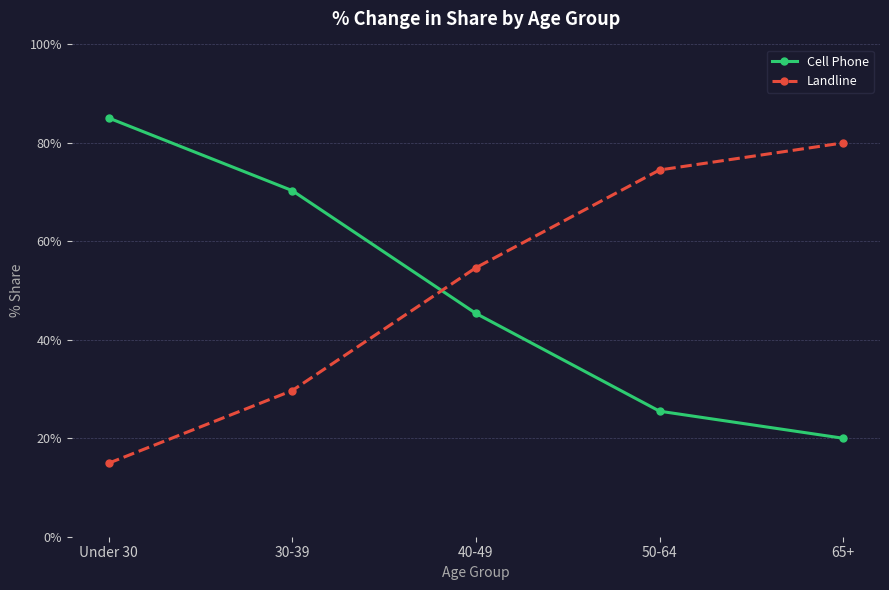

Is the value of Cell Phone at 30-39 greater than the value of Landline at 65+?

No